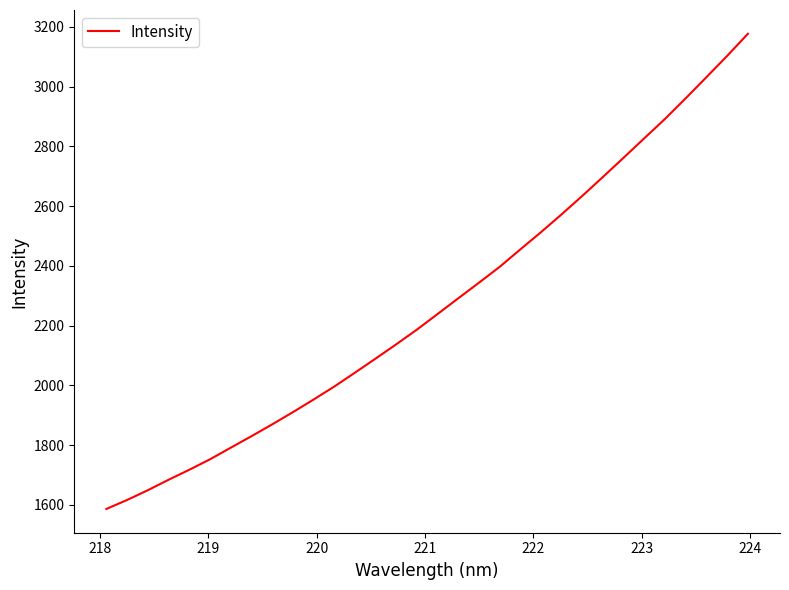

What is the maximum value shown in the chart?

3177.2